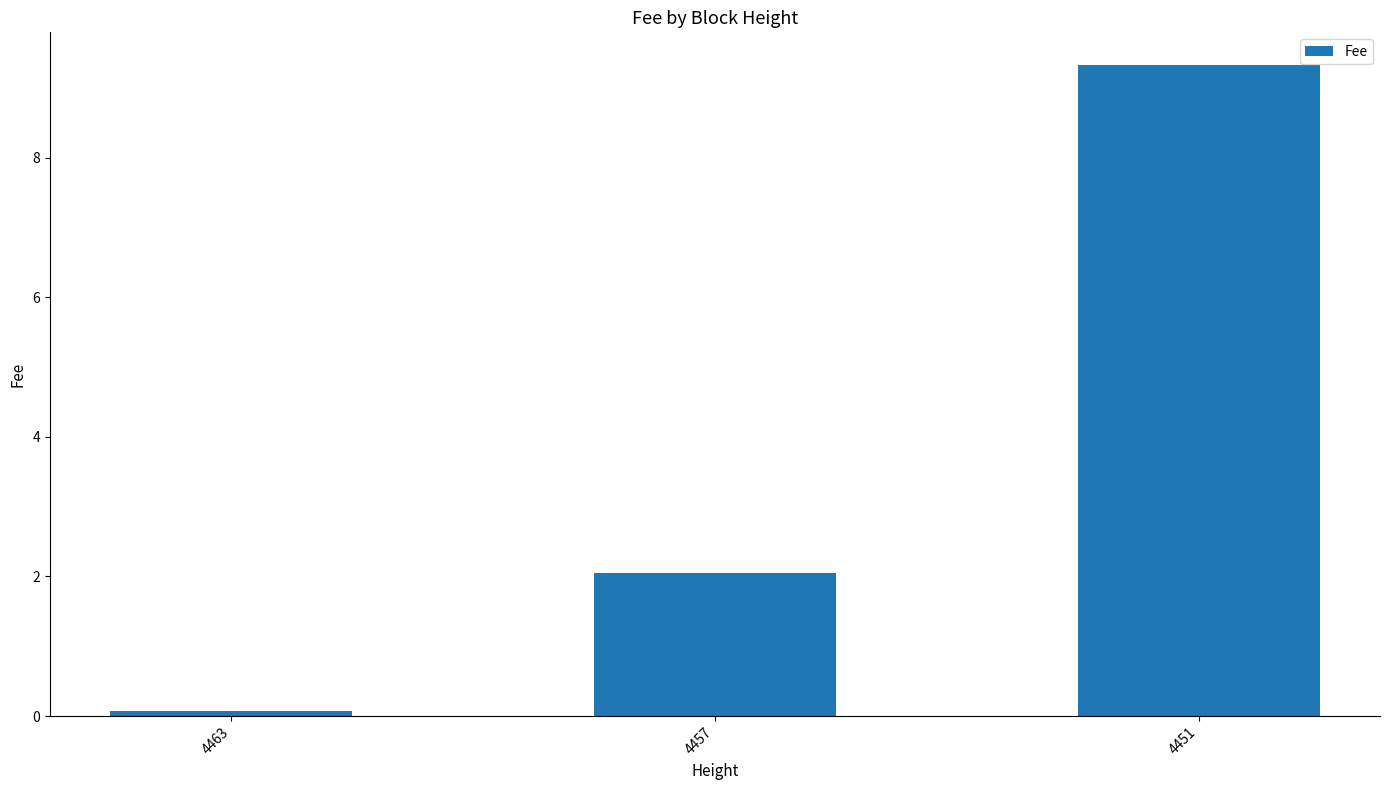

True or false: the data shows 6.3 at 4451.

False